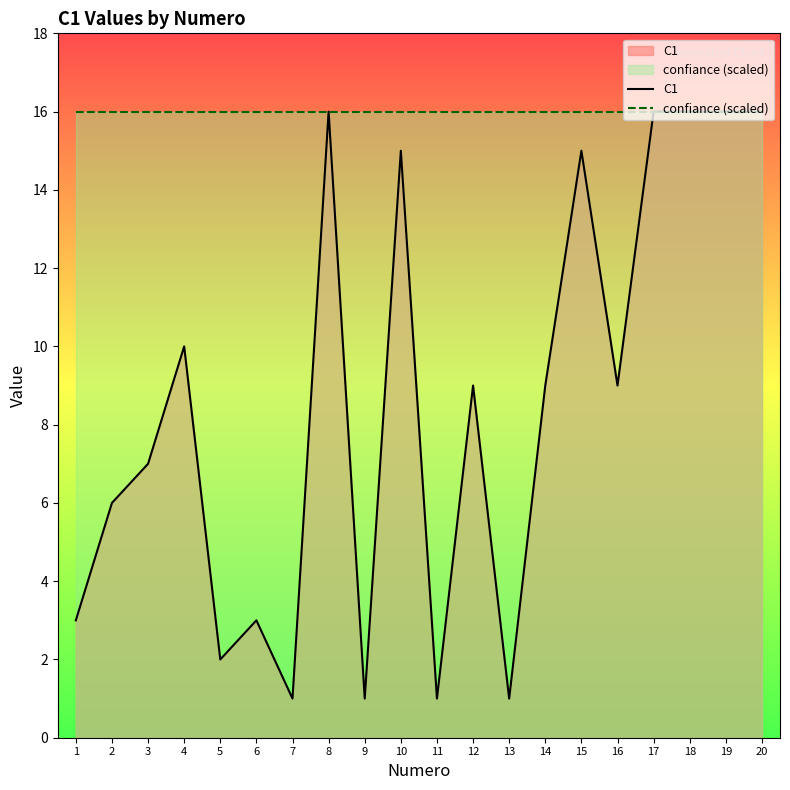

What is the lowest value of the confiance (scaled) series?

16